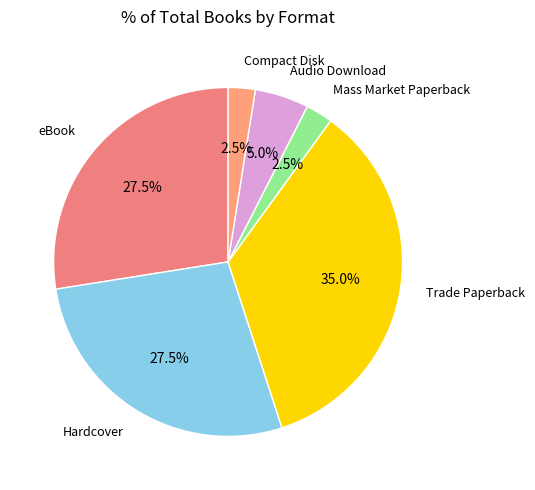

Does any single category account for the majority?

No